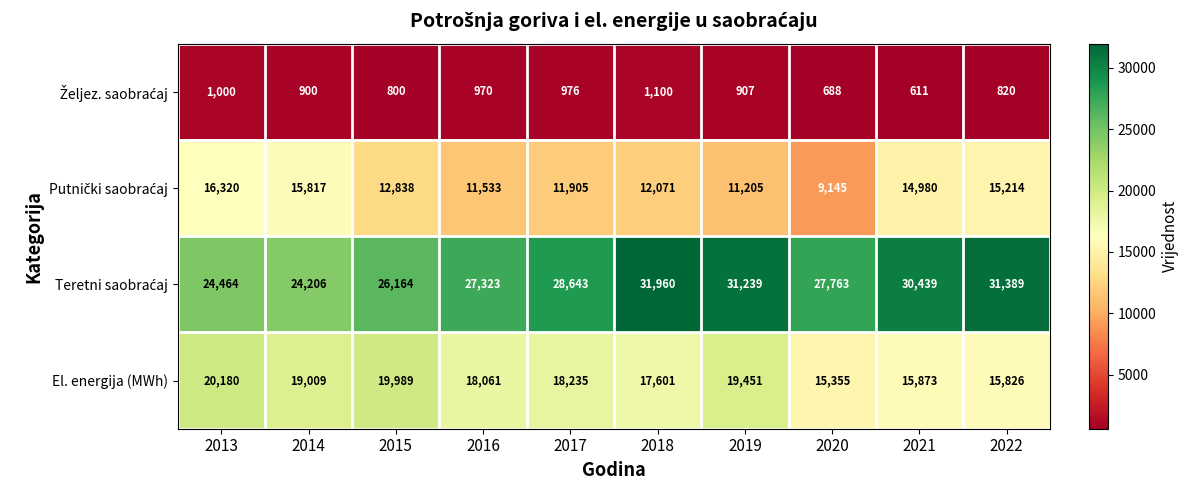

Rank the categories by El. energija (MWh) value from highest to lowest.

2013, 2015, 2019, 2014, 2017, 2016, 2018, 2021, 2022, 2020